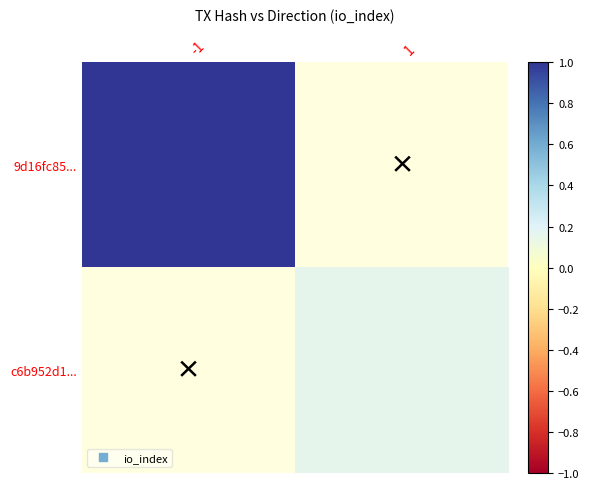

Is it true that 9d16fc85... equals 1.0 at -1?

True